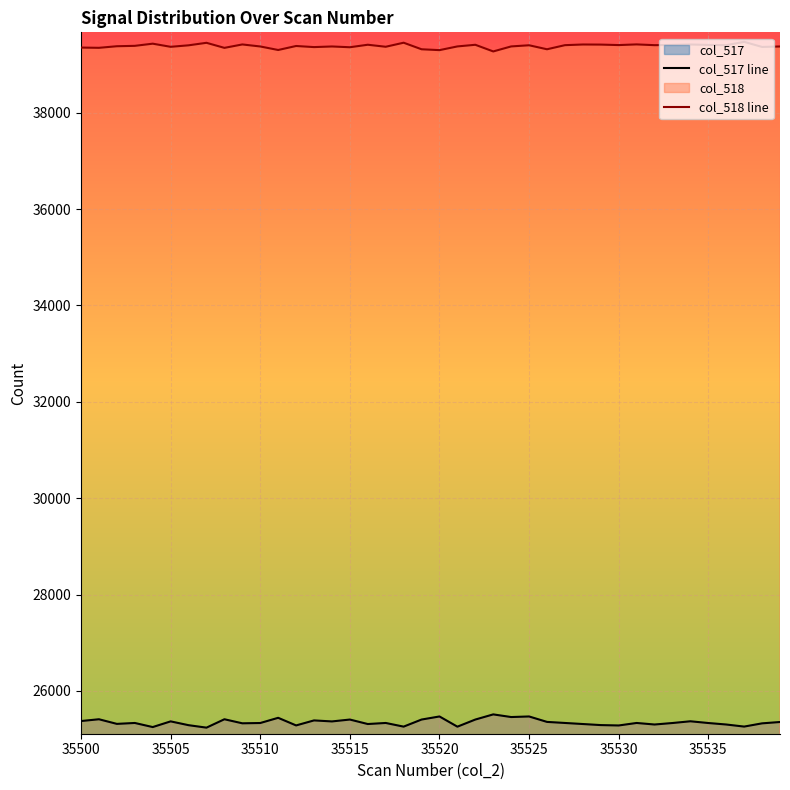

What is the value of the col_517 line point at the 32nd from the left?

25334